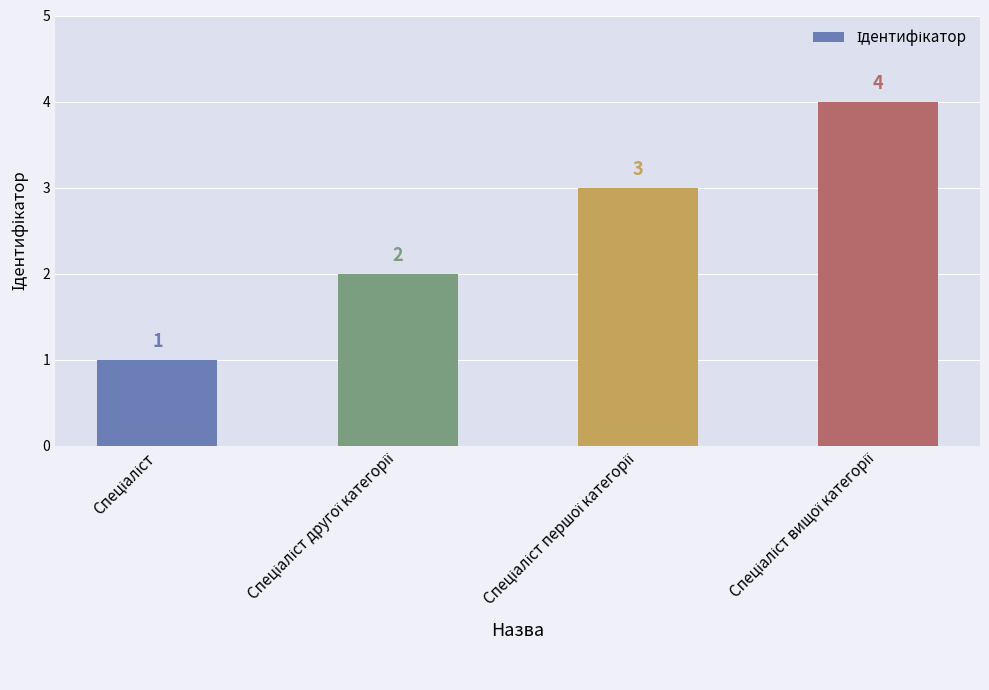

What is the difference between the maximum and second lowest values?

2